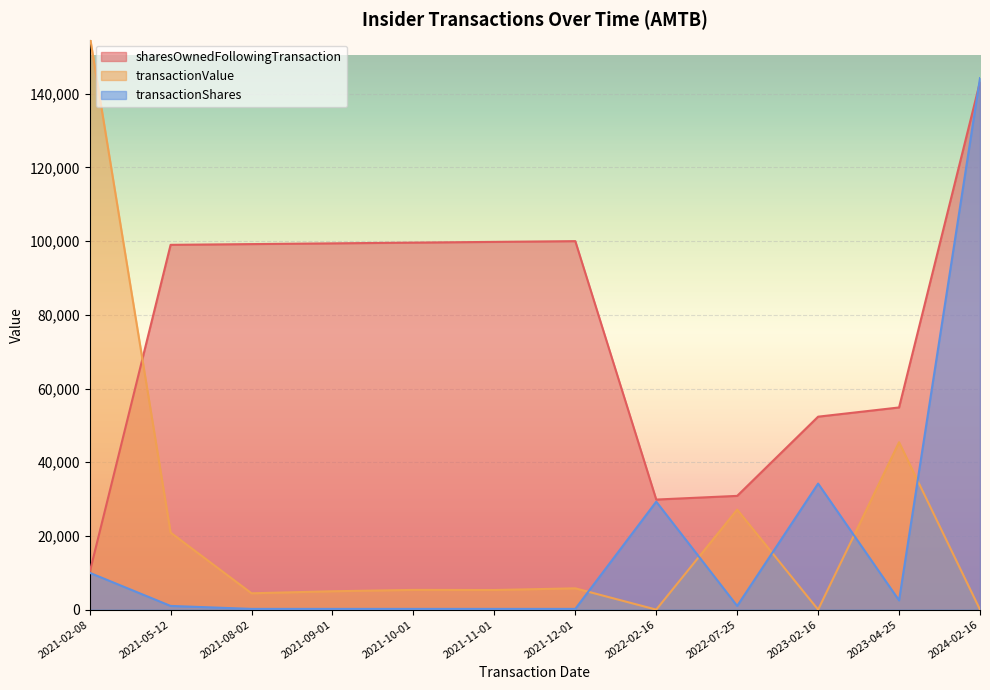

Reading left to right, transcribe all the data shown in this chart.

sharesOwnedFollowingTransaction: 10100	99002	99202	99402	99602	99802	100002	29870	30870	52365	54865	143212
transactionValue: 155878	20911	4432	4984	5352	5320	5780	0	27140	0	45423	0
transactionShares: 10000	1000	200	200	200	200	200	29300	1000	34204	2500	144243